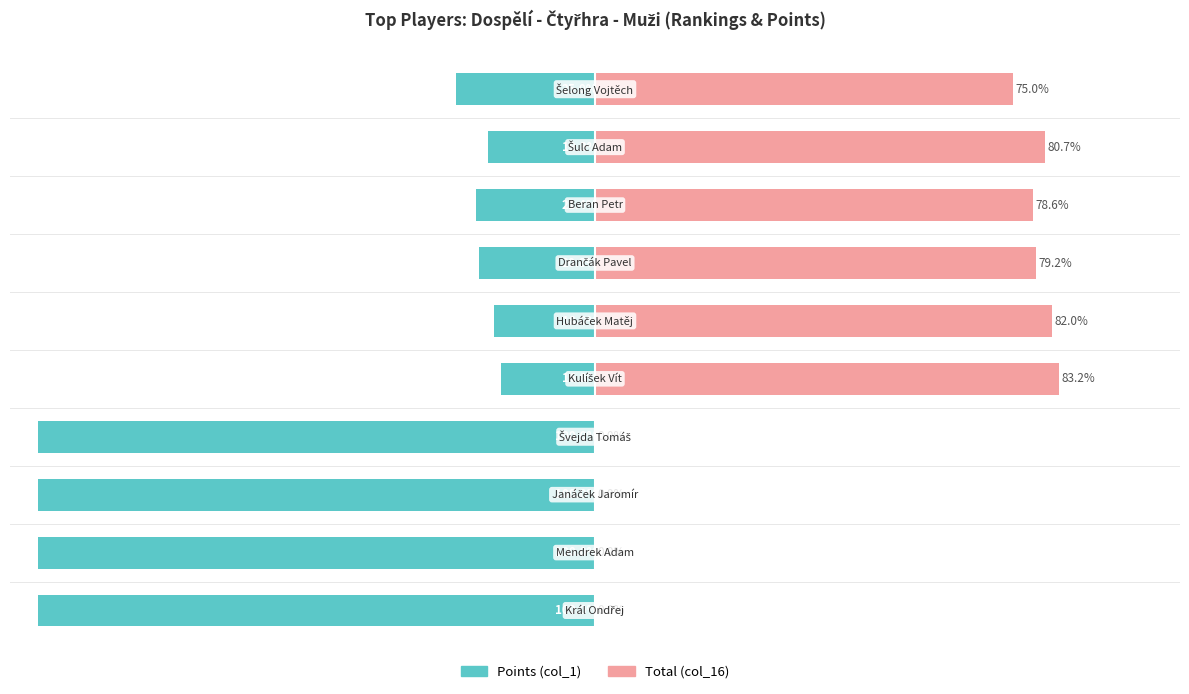

Reading right to left, transcribe all the data shown in this chart.

Points (col_1): -25.0	-19.3	-21.4	-20.8	-18.0	-16.8	-100.0	-100.0	-100.0	-100.0
Total (col_16): 75.0	80.7	78.6	79.2	82.0	83.2	0.0	0.0	0.0	0.0